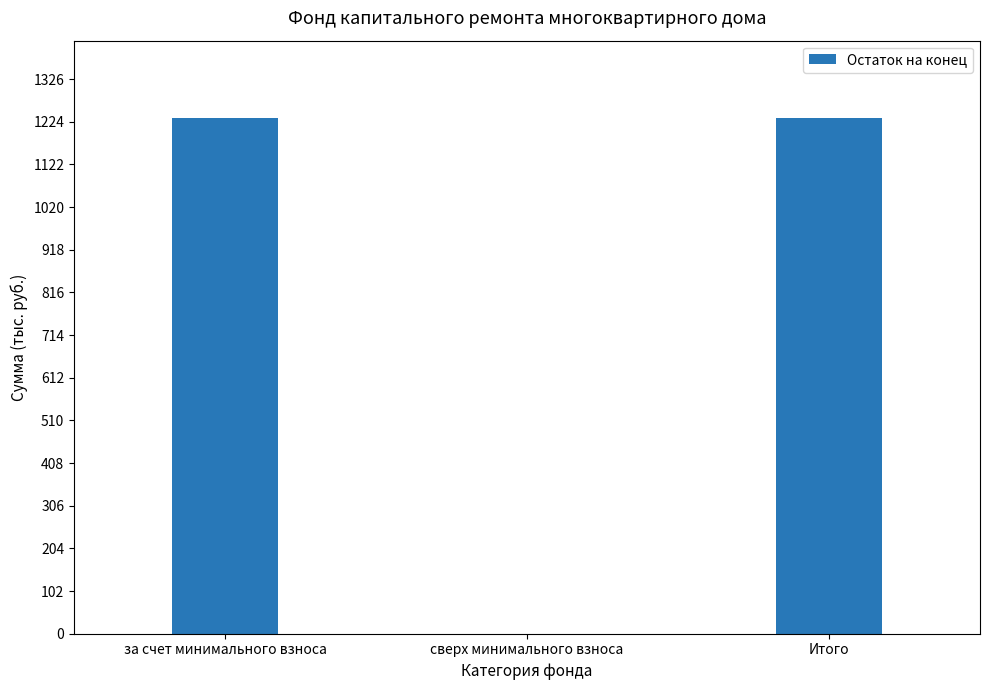

Read the value at за счет минимального взноса.

1233.0